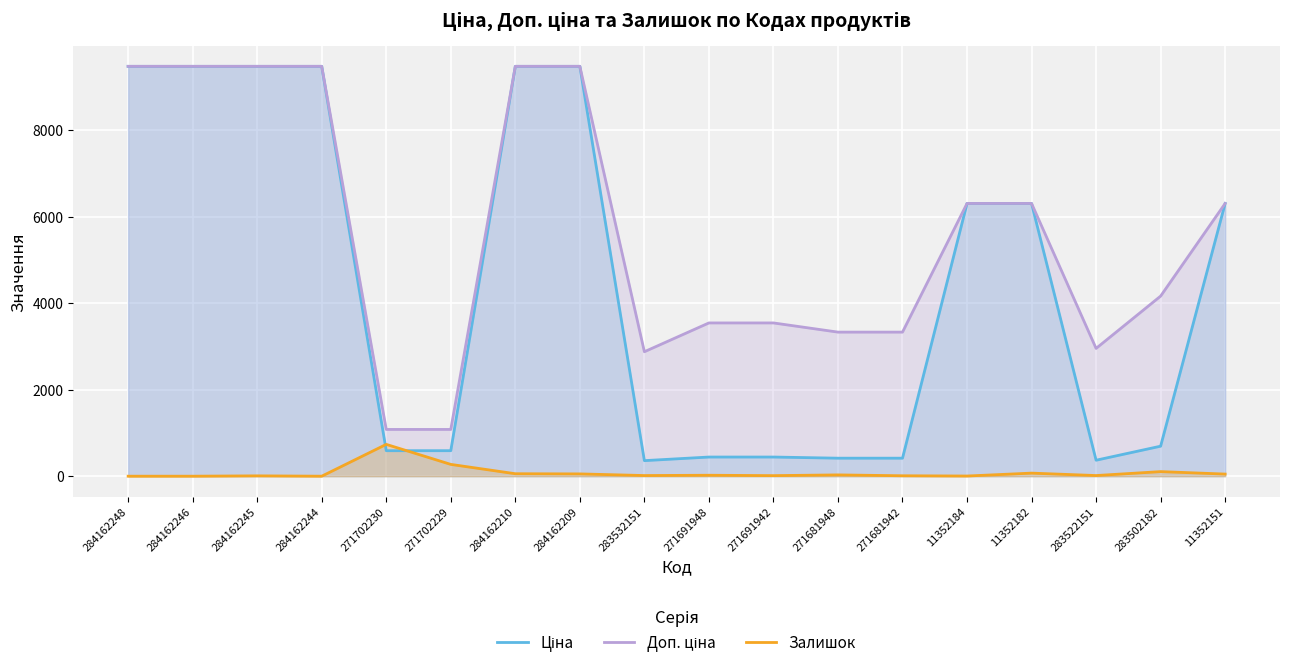

Rank the series by their average value, from lowest to highest.

Залишок, Ціна, Доп. ціна